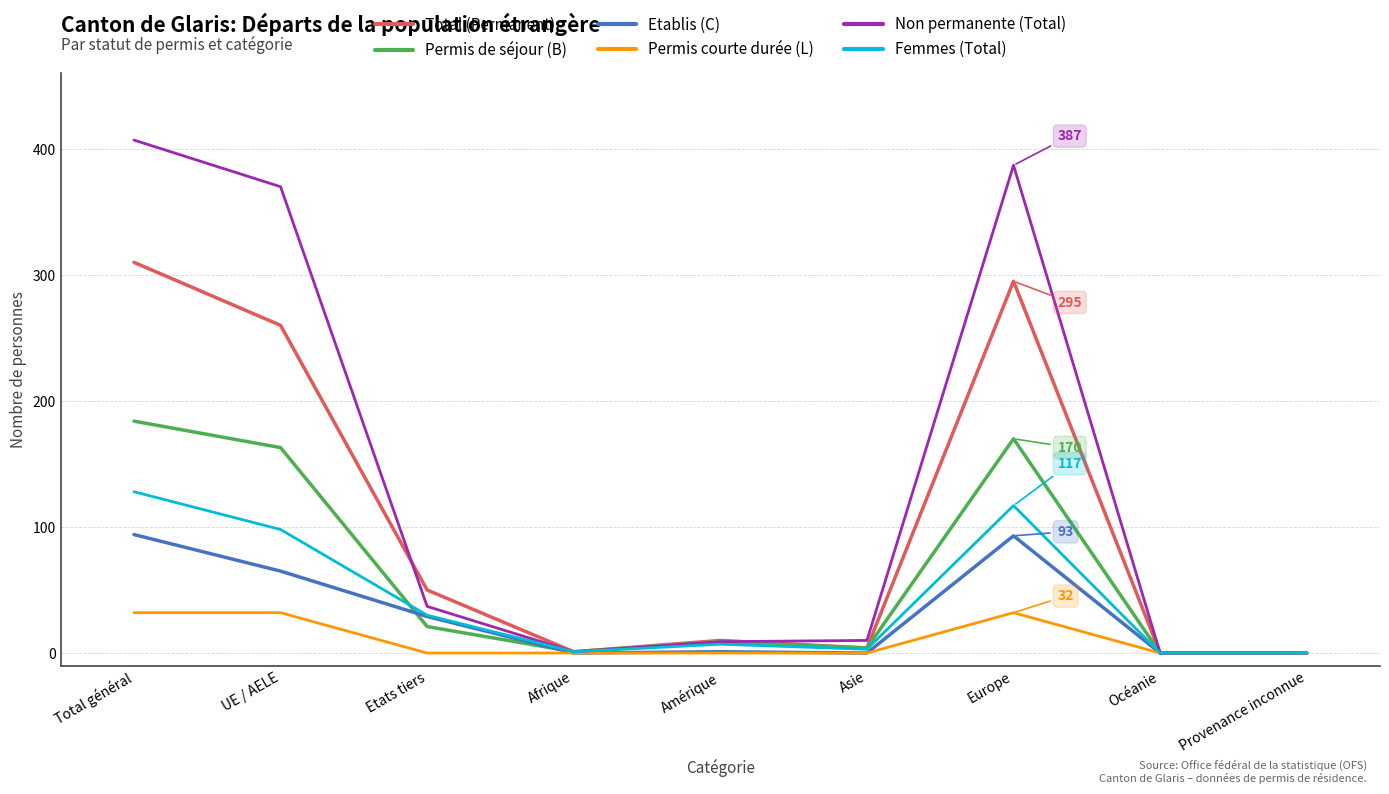

How many lines are shown in the chart?

6